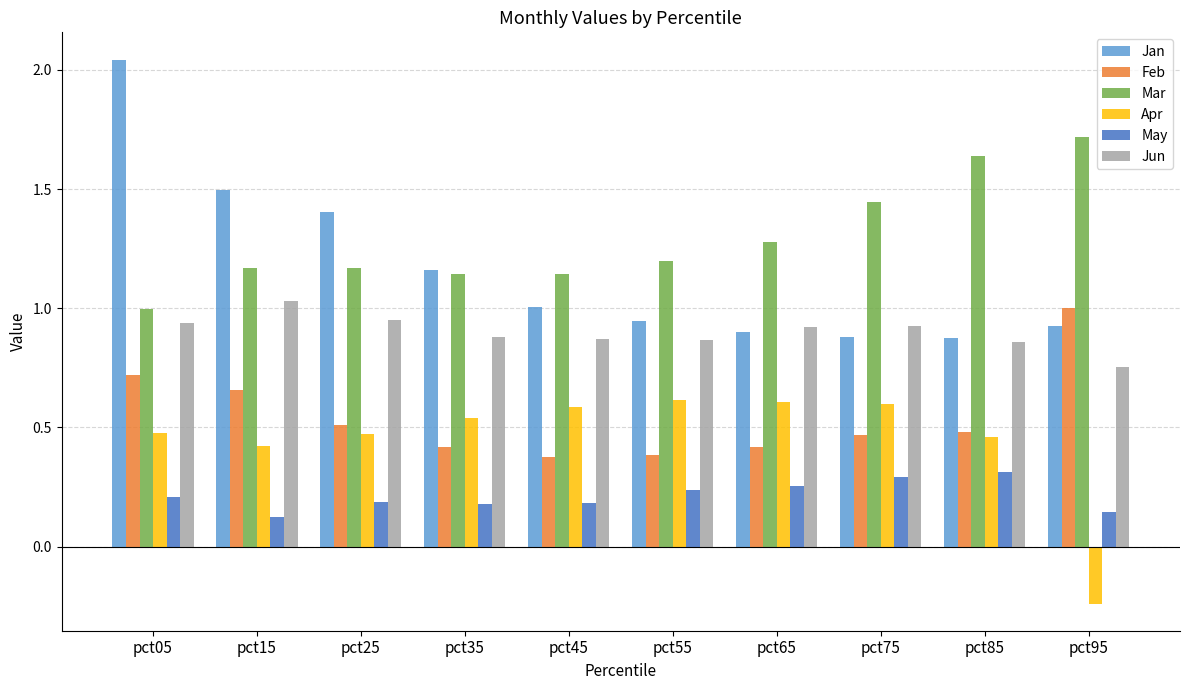

Which label corresponds to the smallest value in the chart?

pct95